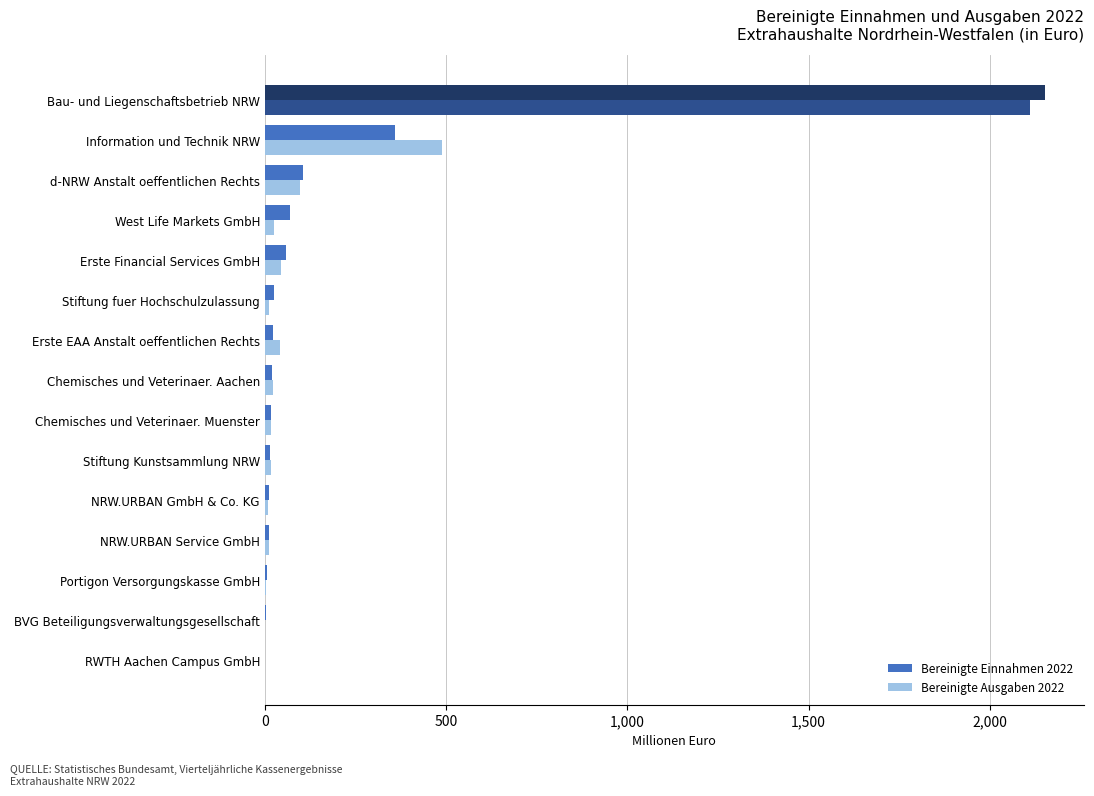

What is the sum of all Bereinigte Einnahmen 2022 values?

2882.4